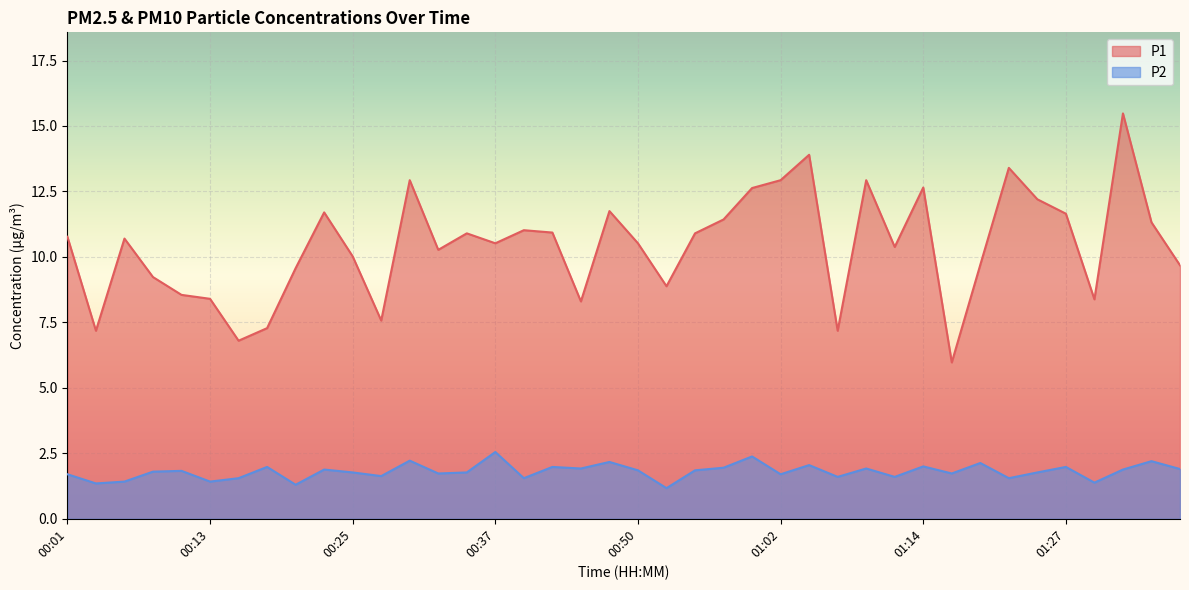

What is the average value of the P2 series?

1.8